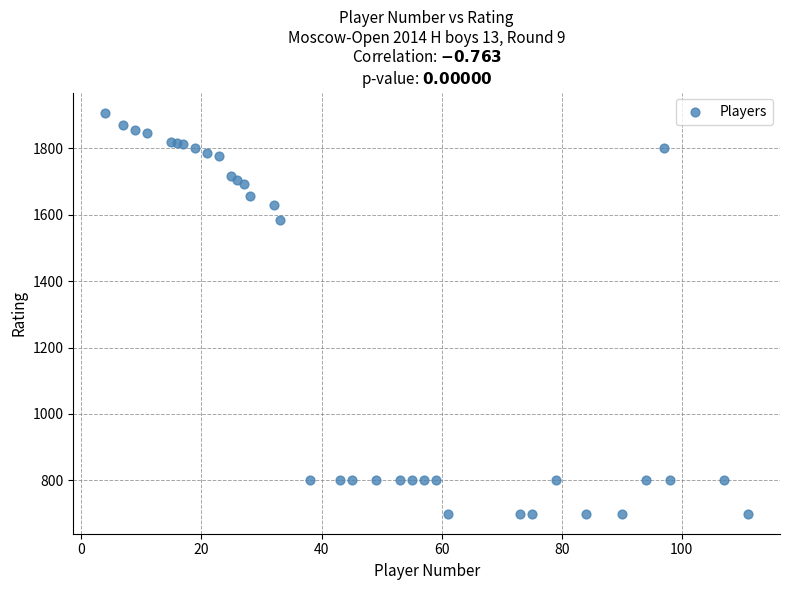

What Y value in the scatter plot is closest to 1303?

1584